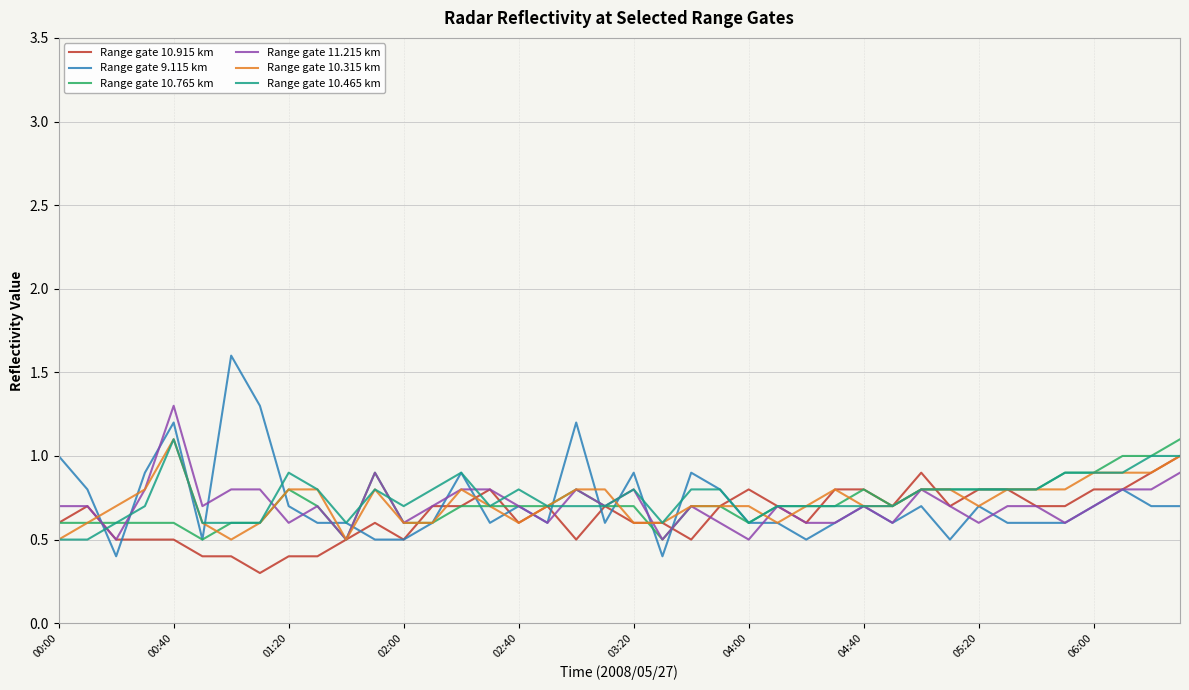

What is the average value of the Range gate 10.315 km series?

0.7